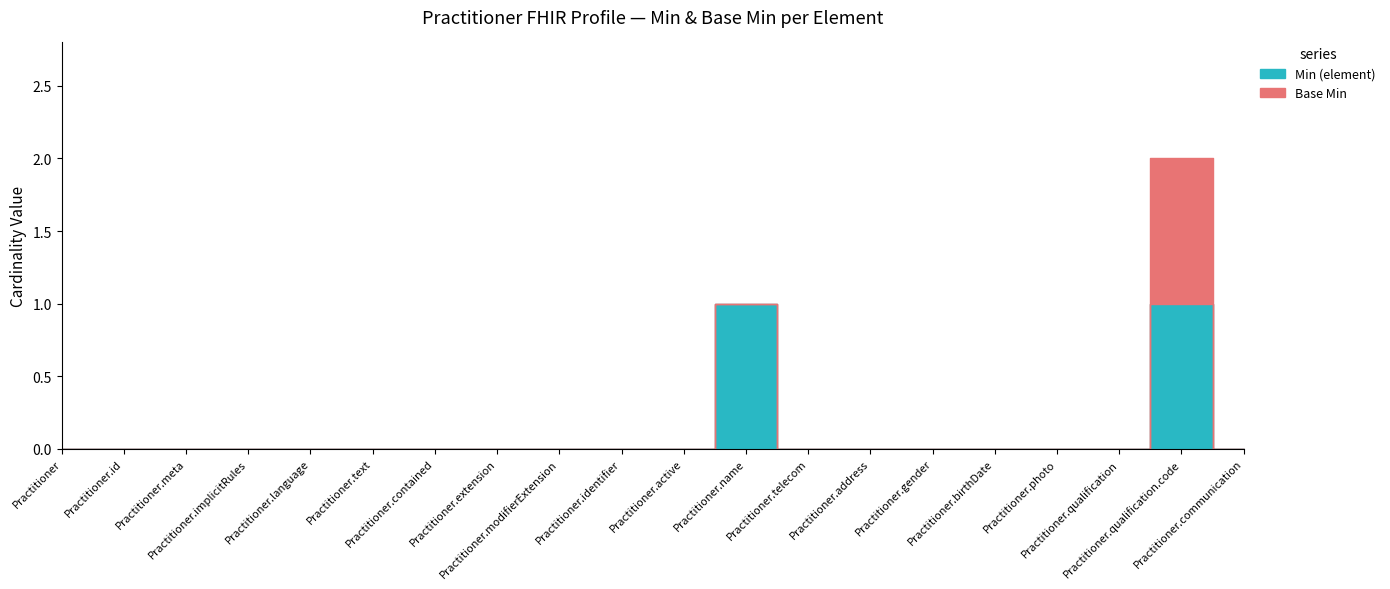

Reading left to right, transcribe all the data shown in this chart.

Min (element): Practitioner=0	Practitioner.id=0	Practitioner.meta=0	Practitioner.implicitRules=0	Practitioner.language=0	Practitioner.text=0	Practitioner.contained=0	Practitioner.extension=0	Practitioner.modifierExtension=0	Practitioner.identifier=0	Practitioner.active=0	Practitioner.name=1	Practitioner.telecom=0	Practitioner.address=0	Practitioner.gender=0	Practitioner.birthDate=0	Practitioner.photo=0	Practitioner.qualification=0	Practitioner.qualification.code=1	Practitioner.communication=0
Base Min: Practitioner=0	Practitioner.id=0	Practitioner.meta=0	Practitioner.implicitRules=0	Practitioner.language=0	Practitioner.text=0	Practitioner.contained=0	Practitioner.extension=0	Practitioner.modifierExtension=0	Practitioner.identifier=0	Practitioner.active=0	Practitioner.name=0	Practitioner.telecom=0	Practitioner.address=0	Practitioner.gender=0	Practitioner.birthDate=0	Practitioner.photo=0	Practitioner.qualification=0	Practitioner.qualification.code=1	Practitioner.communication=0